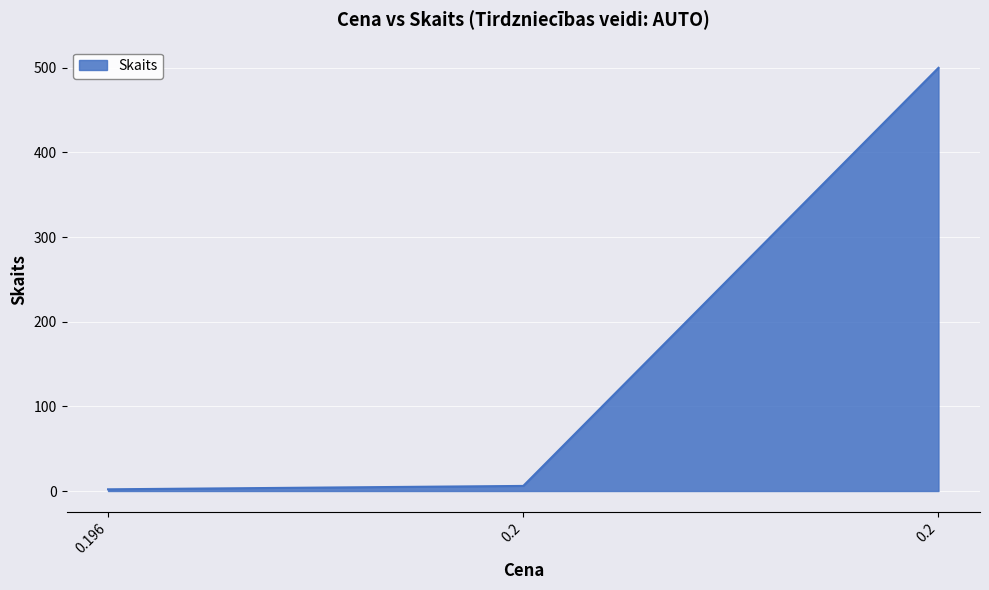

What is the smallest value displayed?

2